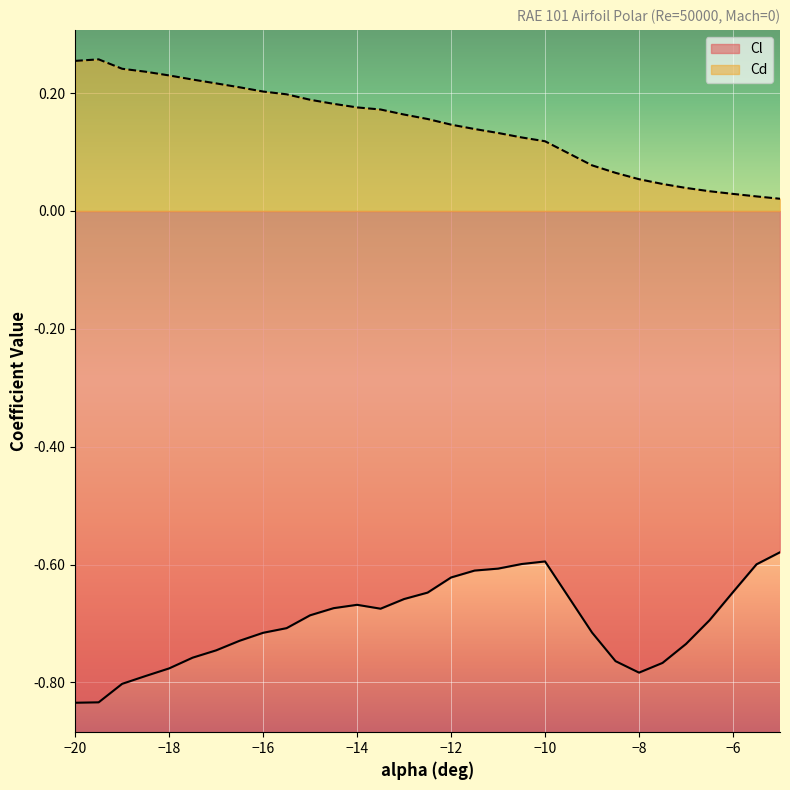

At which category does Cd reach its first local peak?

-19.5